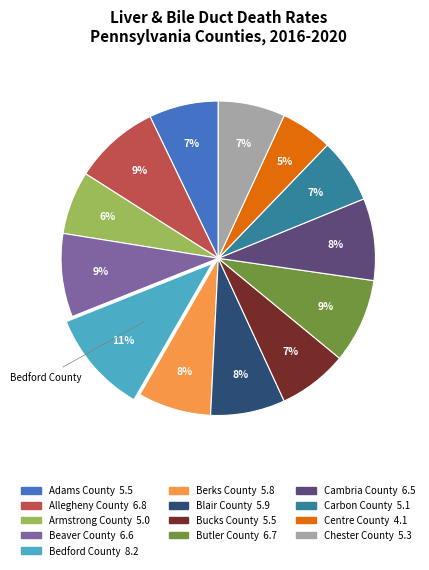

Is there a majority slice in this chart?

No